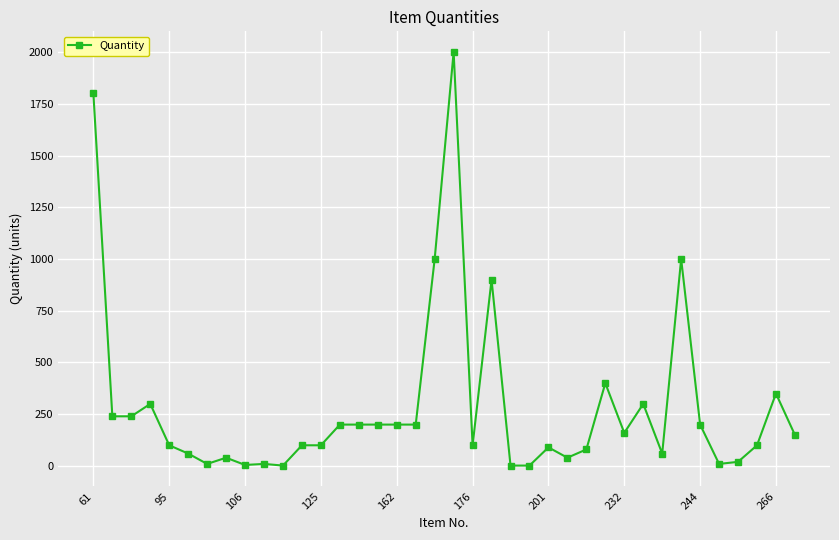

True or false: the data has more than 2 interior local peaks.

True